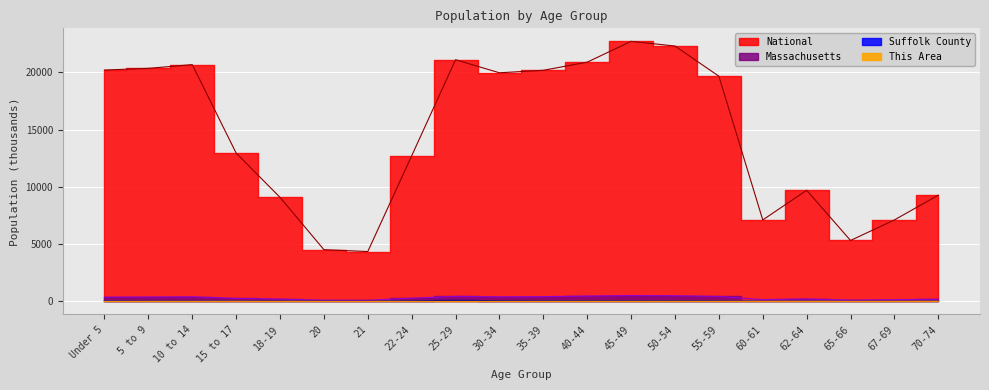

True or false: National and Suffolk County intersect in this chart.

False